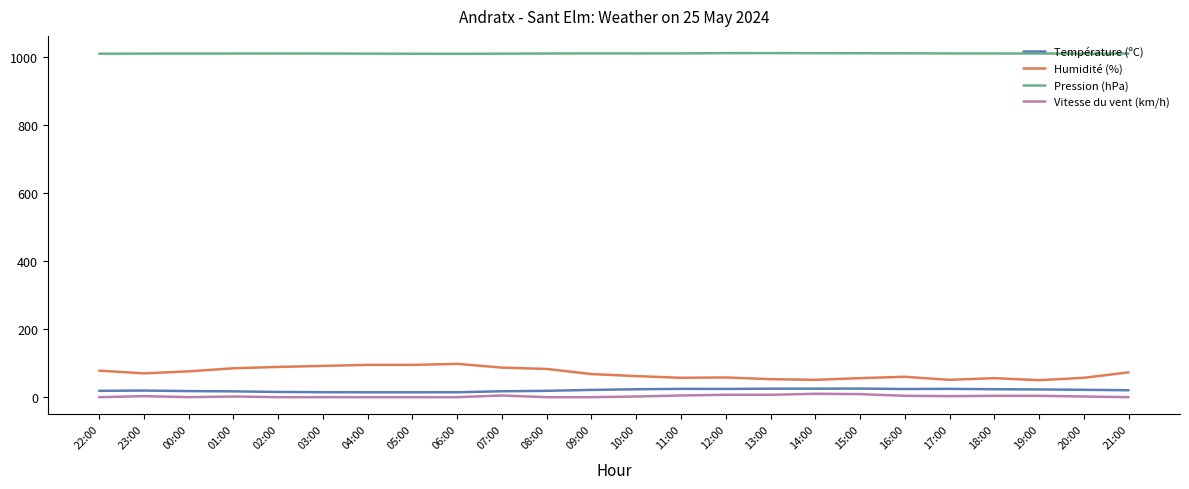

What is the sum of the Vitesse du vent (km/h) values at 23:00 and 18:00?

7.0